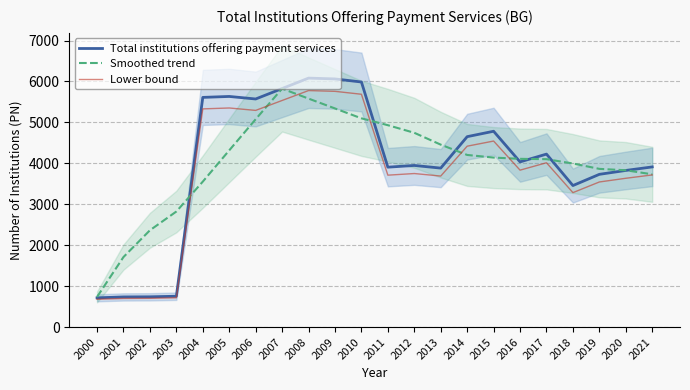

Which category has the highest value across all series?

2008